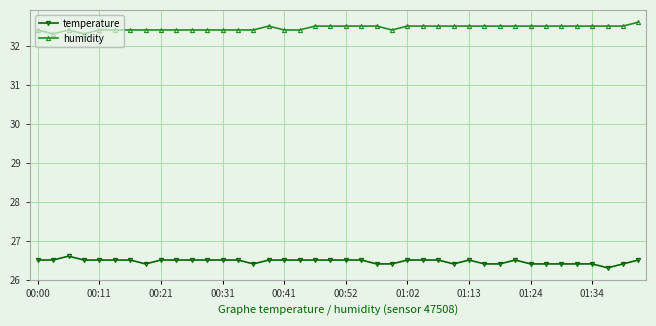

Count the humidity values in the range 32 to 33.

40